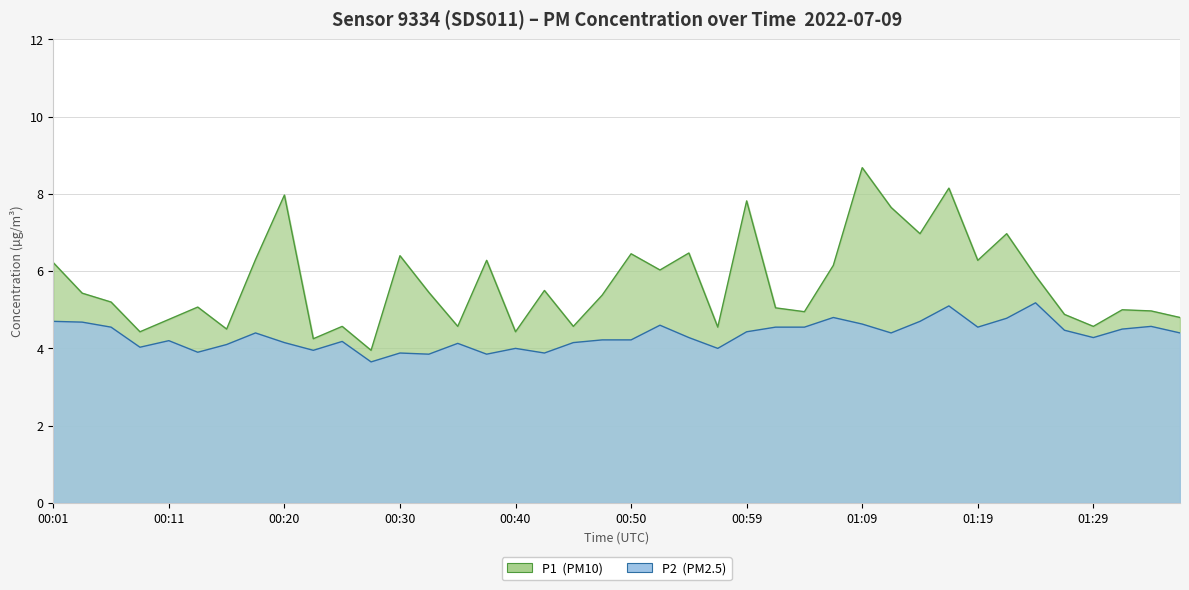

At which category is the sum across all series the highest?

01:09